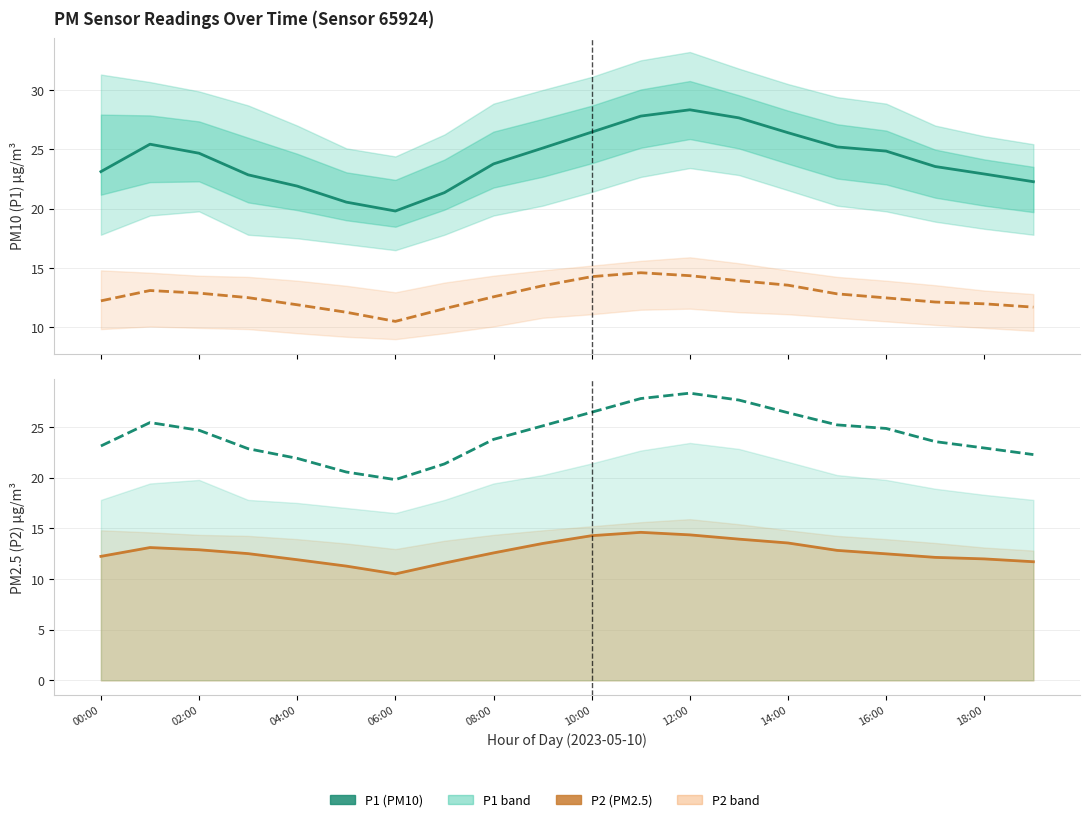

How many lines are shown in the chart?

2